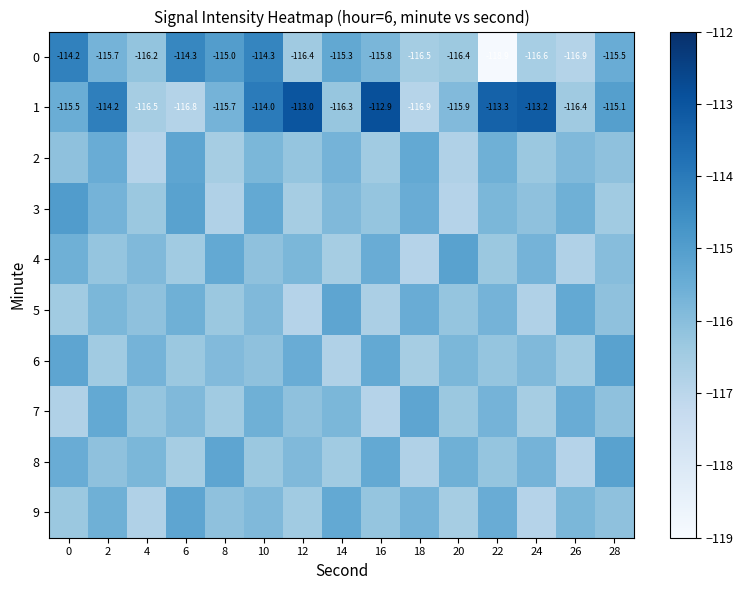

What is the difference between the second highest and second lowest values in the 5 series?

1.4